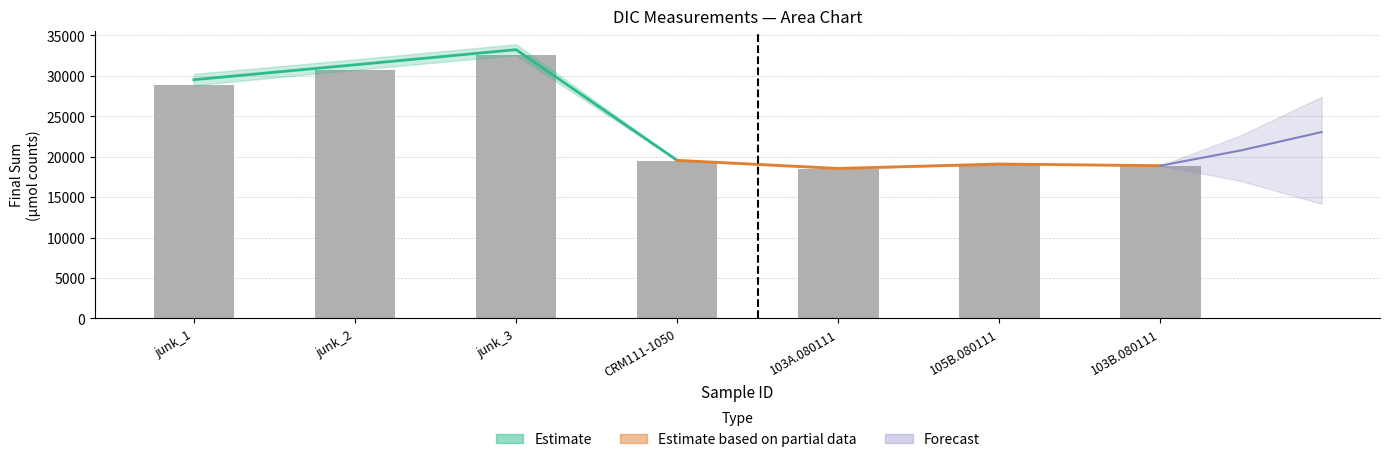

What is the difference between the values at 105B.080111 and junk_3?

13524.6